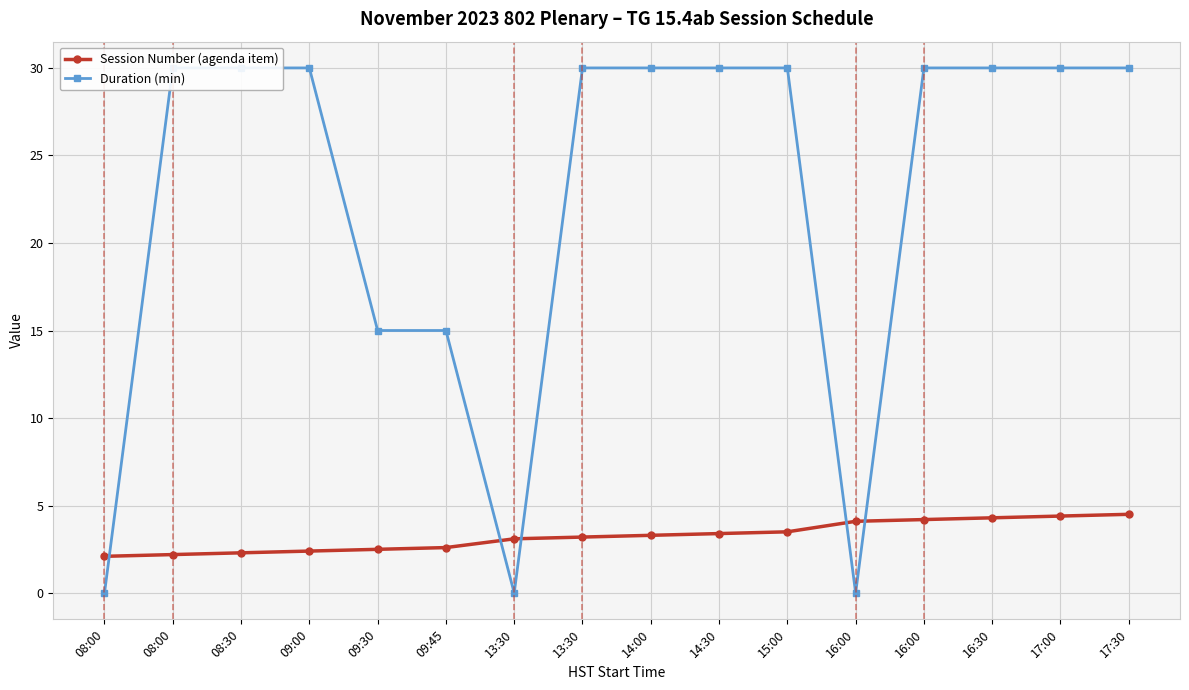

True or false: Duration (min) has more than 0 interior local peaks.

False